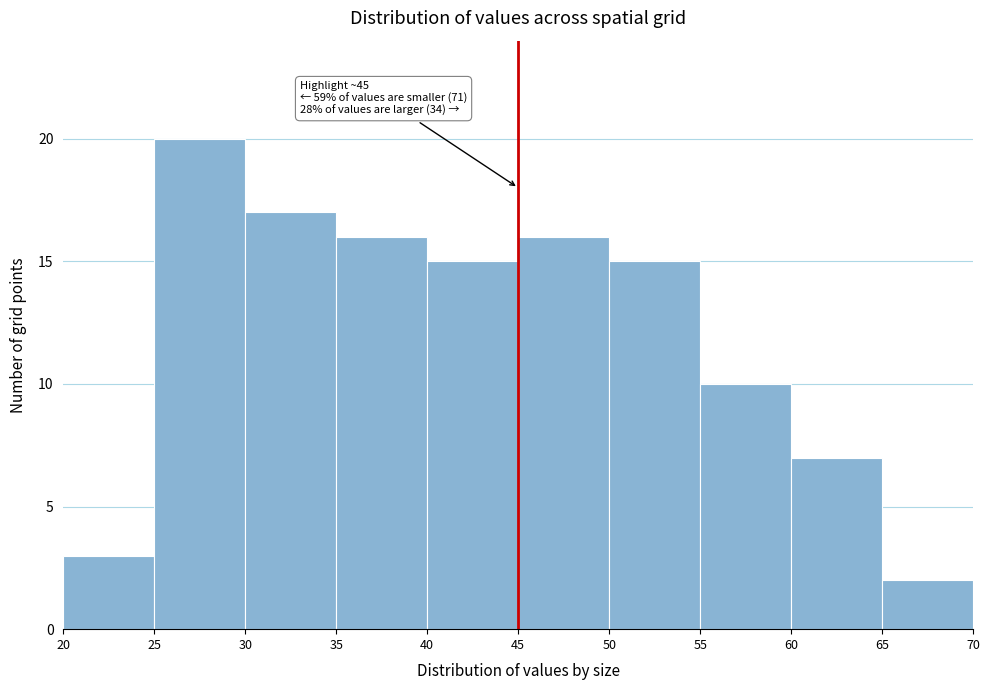

Which range on the x-axis has the tallest bar?

25 to 30